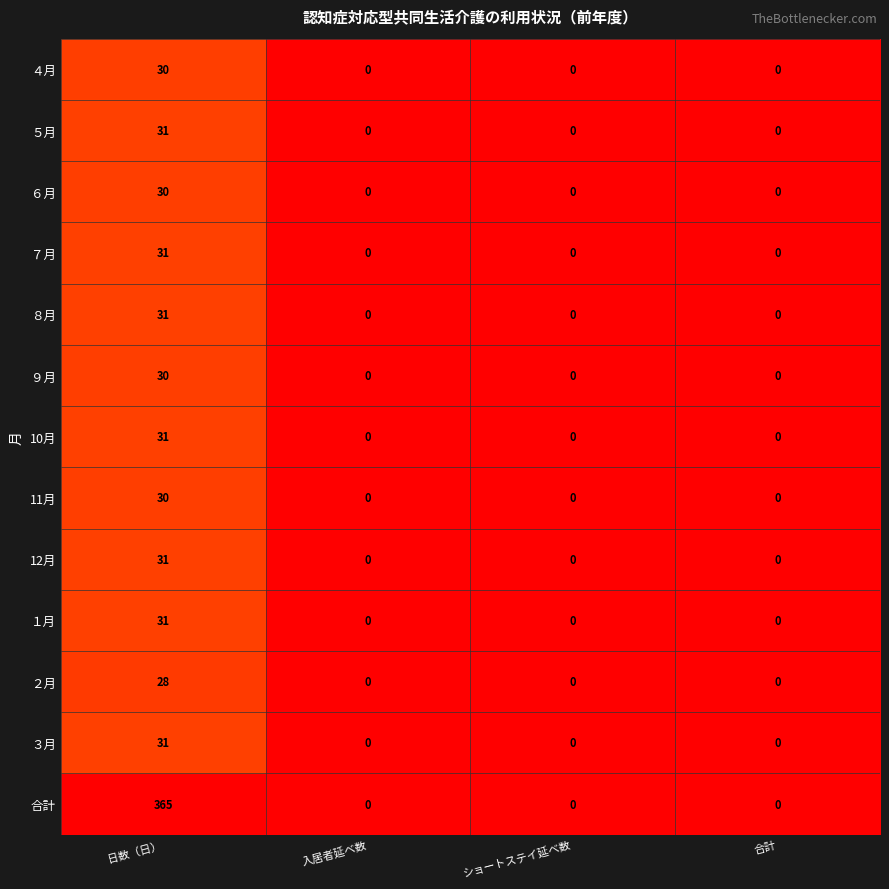

Read the ８月 value at 日数（日）, to the nearest 5.

30